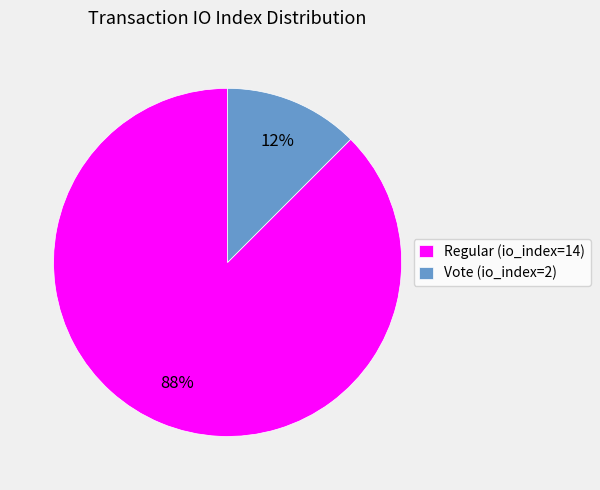

Which slice is the largest?

Regular (io_index=14)